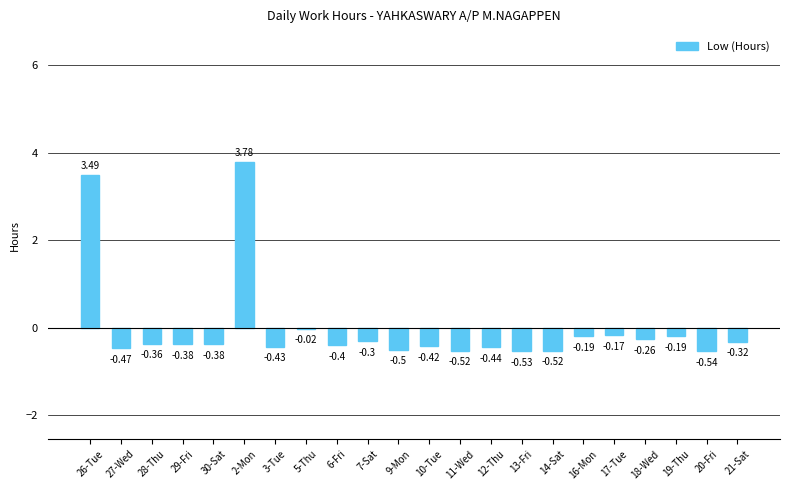

What is the change in value from 5-Thu to 11-Wed?

-0.5